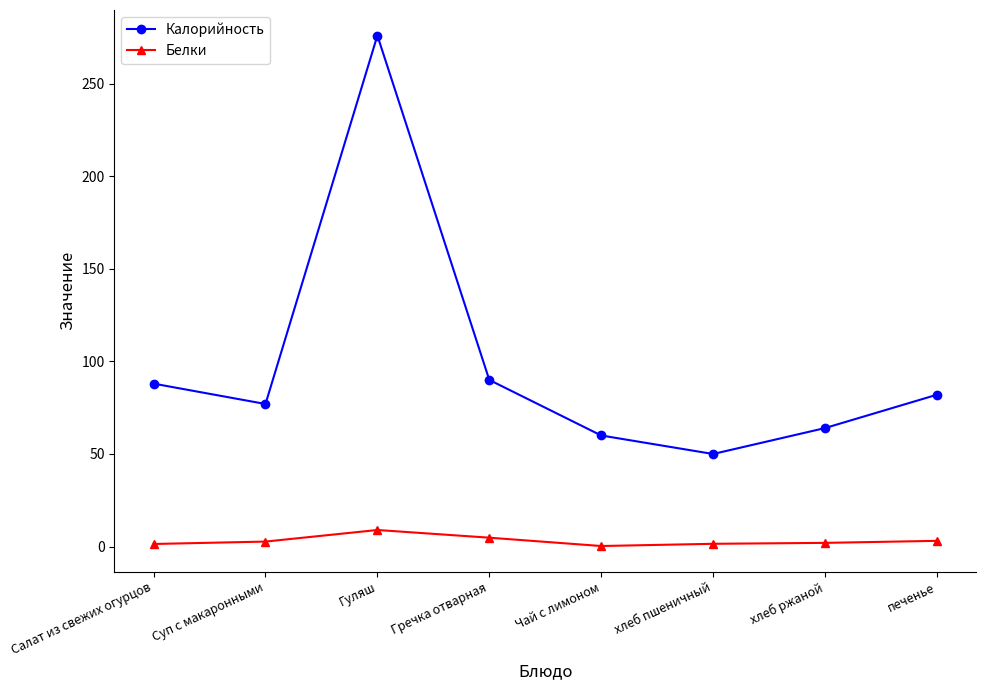

At Гуляш, list the series in order from largest to smallest.

Калорийность, Белки